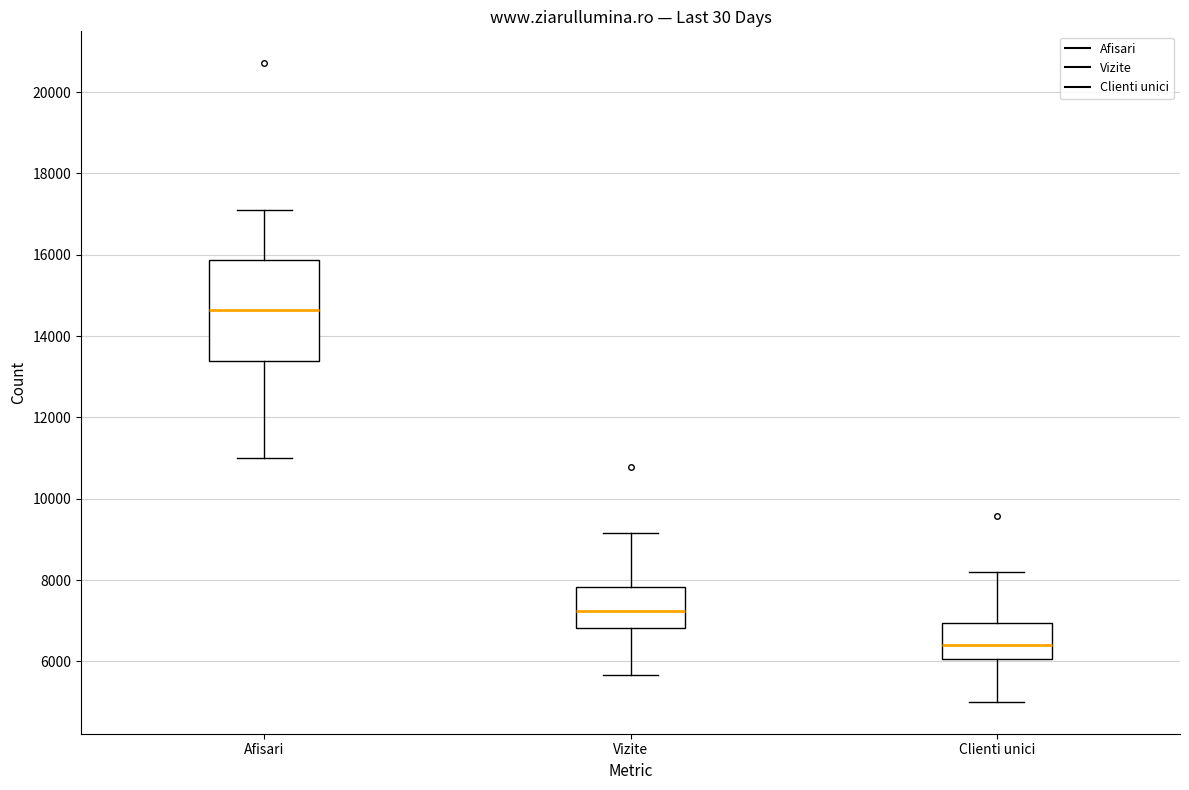

Comparing the boxes themselves (not the whiskers), which one is the tallest?

Afisari